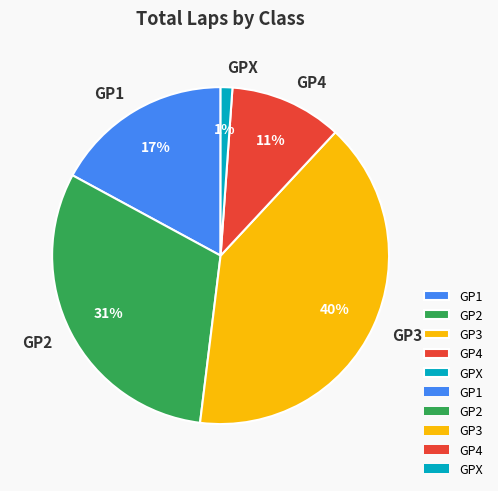

Is the sum of GP1 and GP3 greater than half?

Yes